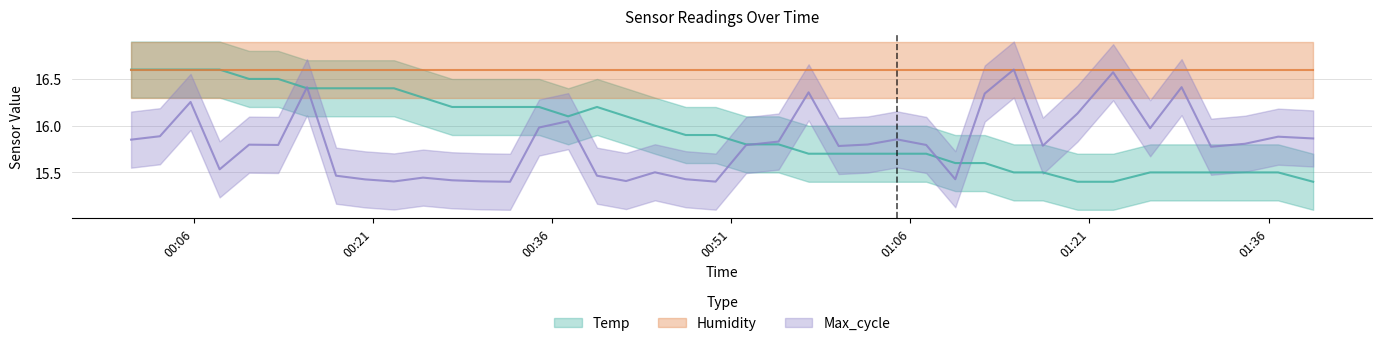

What is the maximum value shown in the chart?

16.6